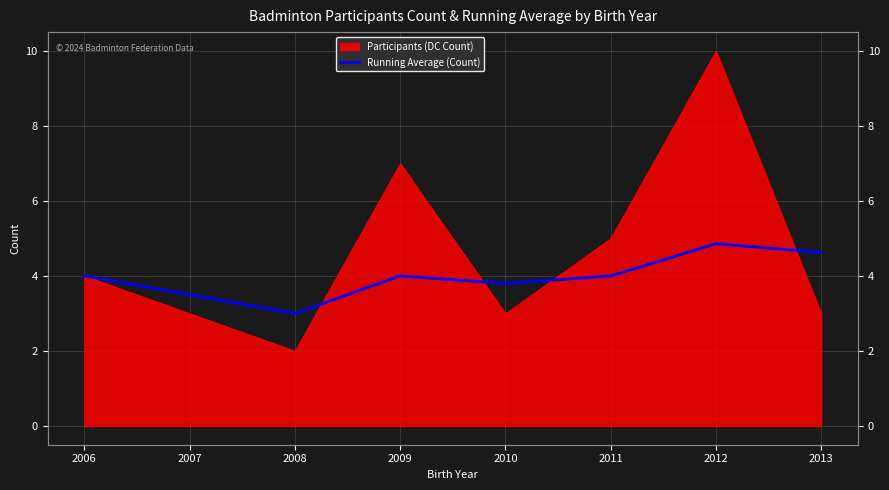

Count the number of categories in the chart.

8